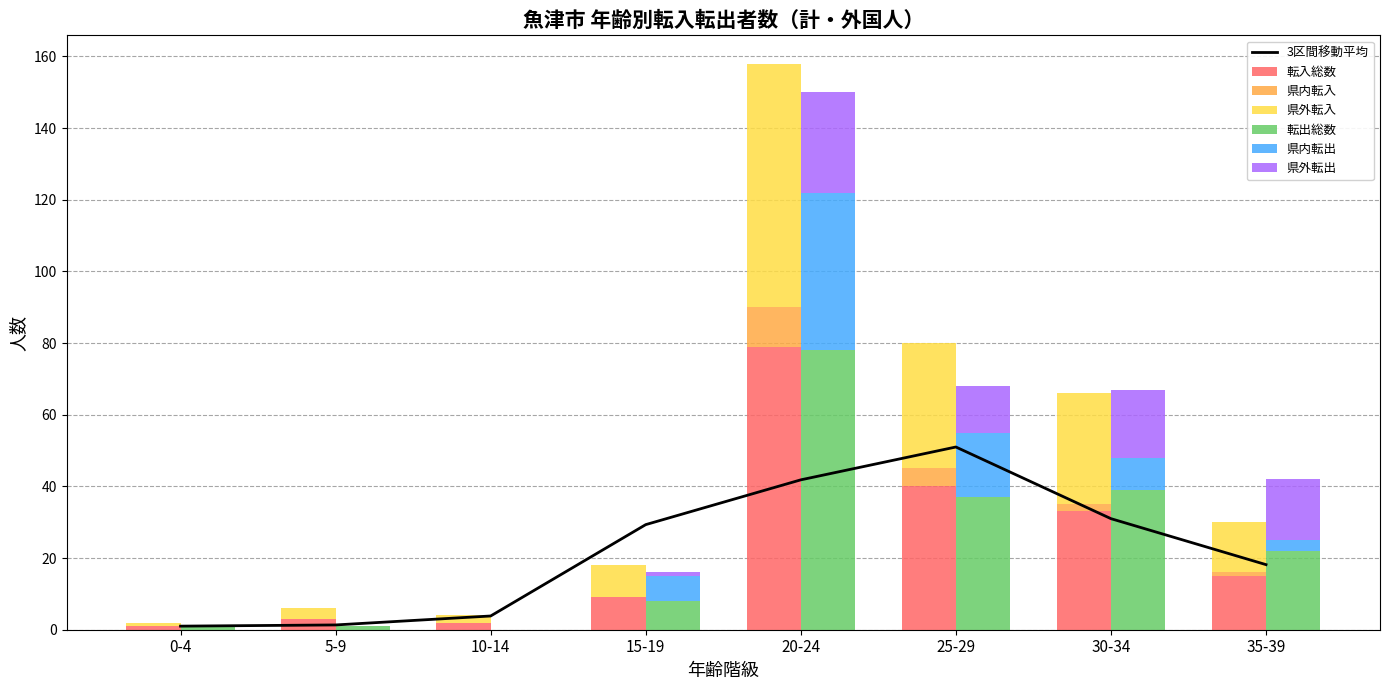

Rank the categories by 県内転入 value from highest to lowest.

20-24, 25-29, 30-34, 35-39, 0-4, 5-9, 10-14, 15-19